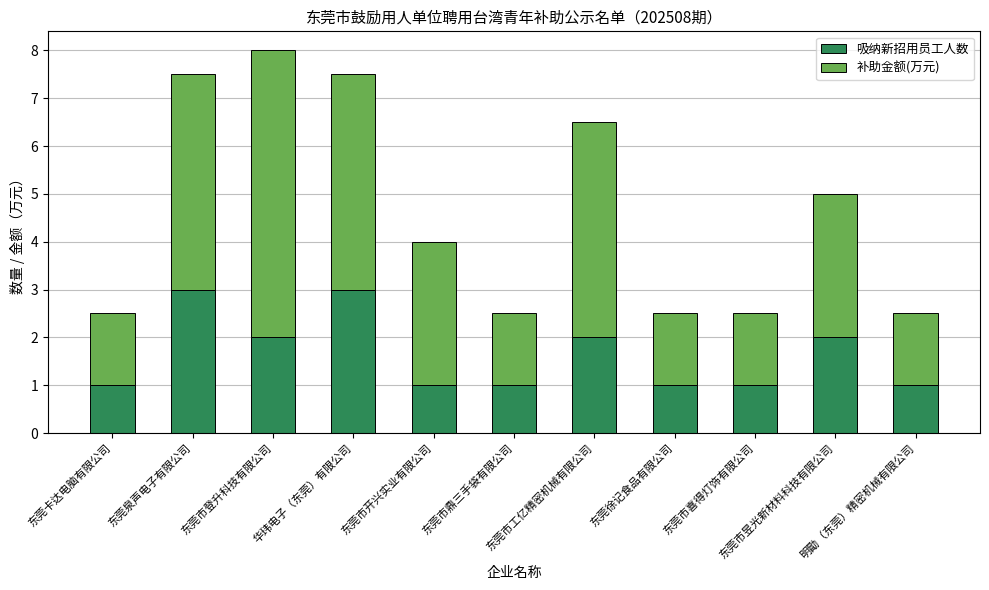

What is the average value of the 吸纳新招用员工人数 series?

1.6